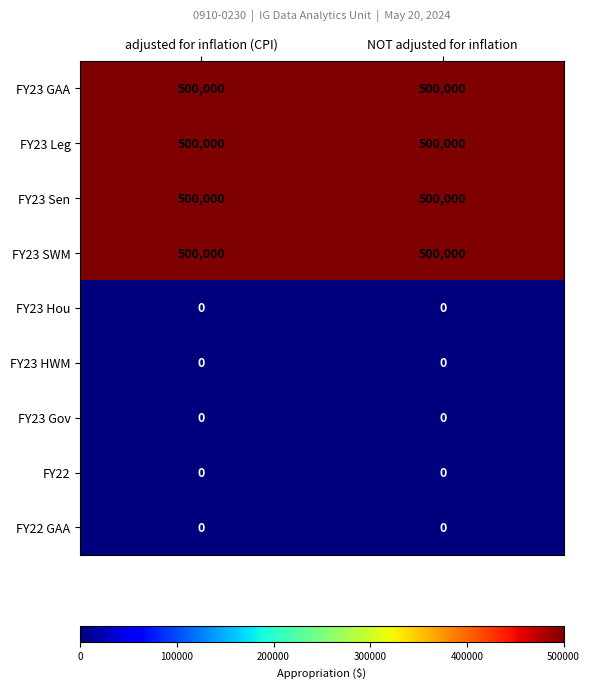

What is the greatest value displayed?

500000